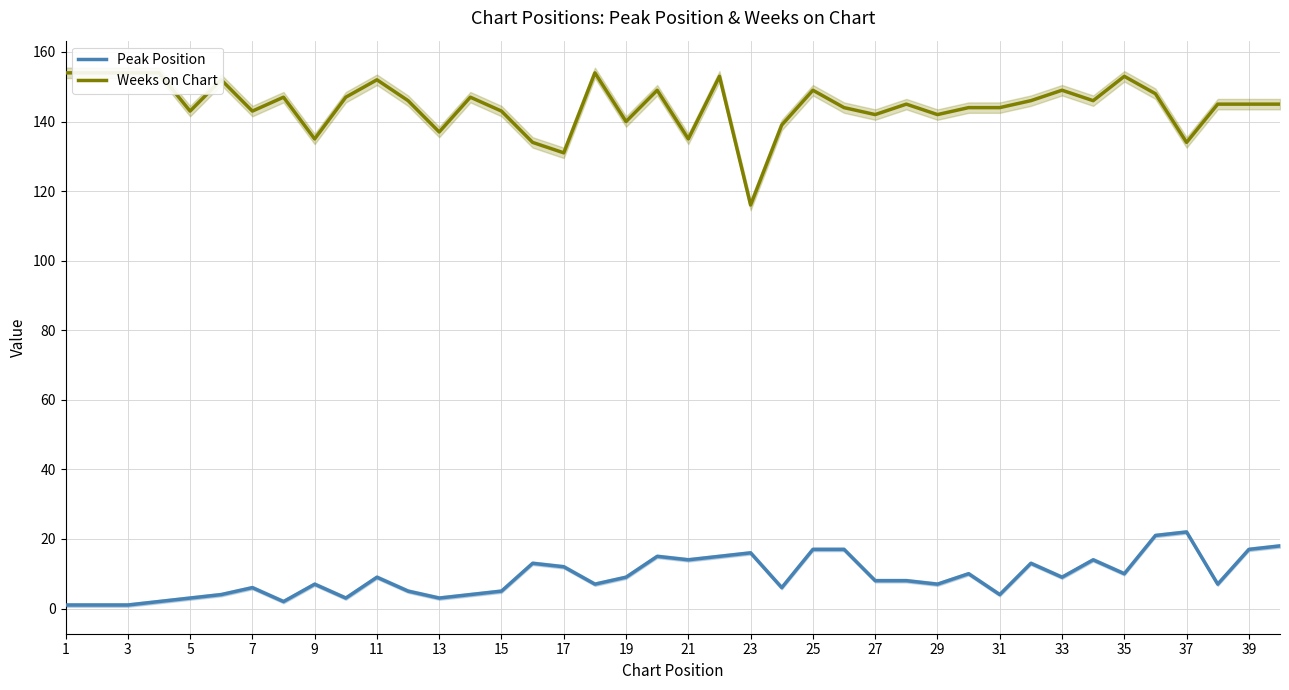

What are all the series names shown in the legend?

Peak Position, Weeks on Chart